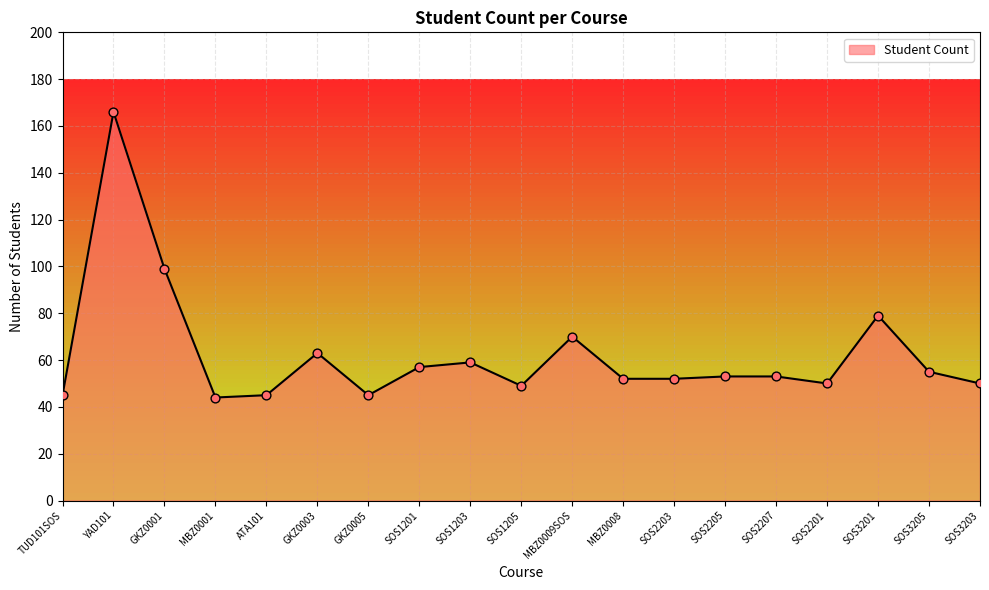

Which has a higher value, SOS3201 or SOS3205?

SOS3201